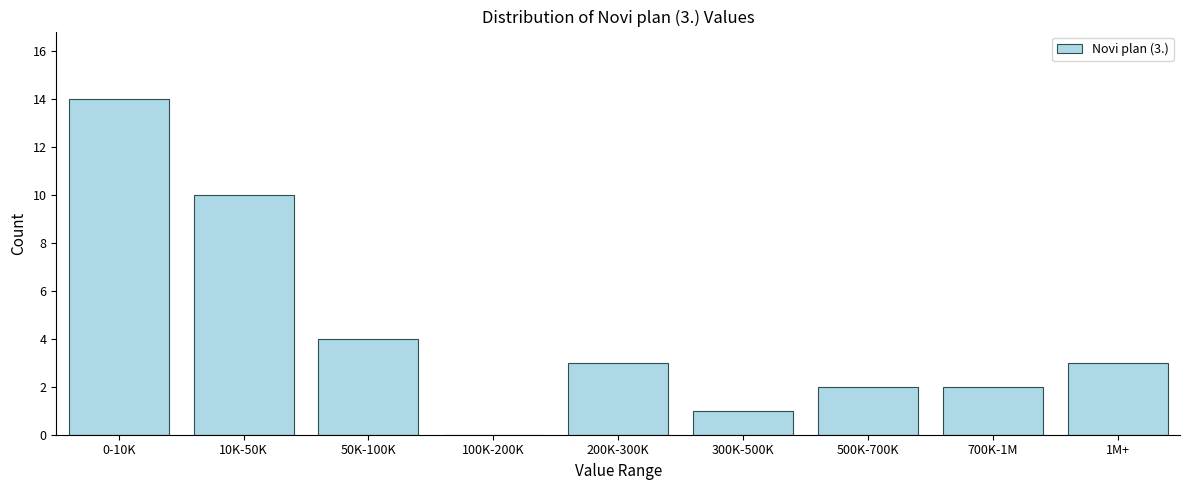

Reading right to left, extract all data points from this chart.

1M+=3	700K-1M=2	500K-700K=2	300K-500K=1	200K-300K=3	100K-200K=0	50K-100K=4	10K-50K=10	0-10K=14